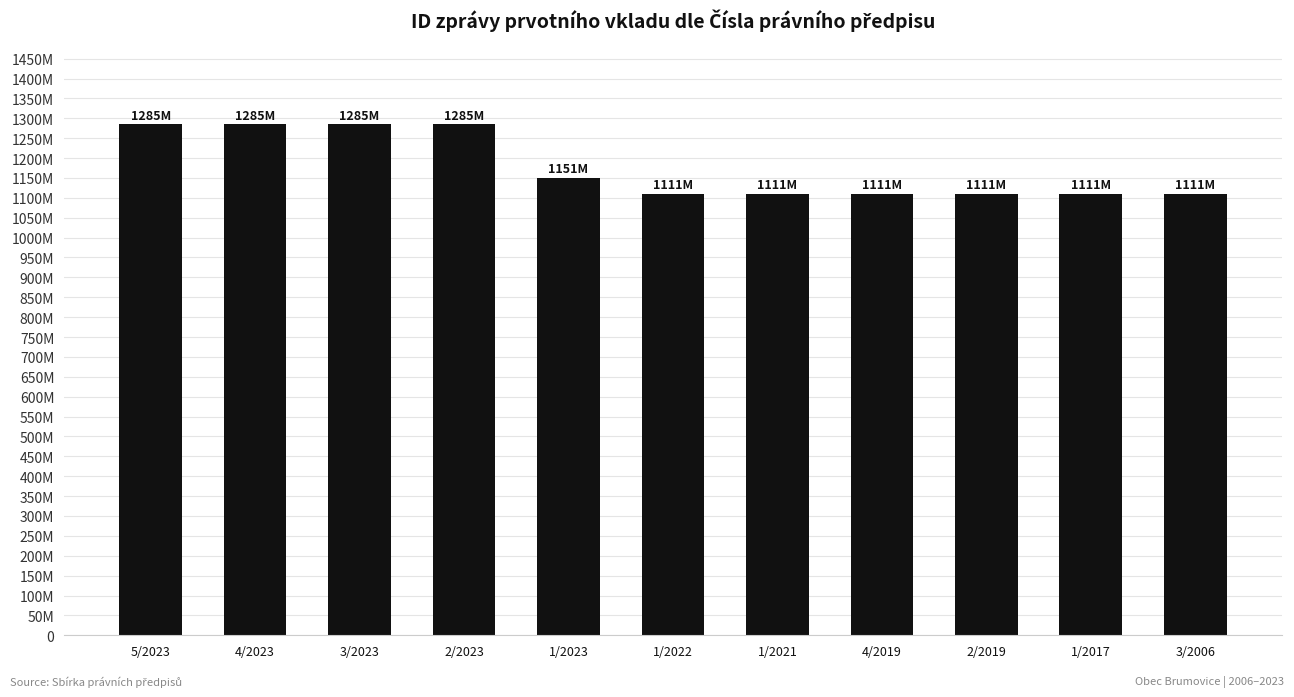

What position from the right is 3/2006?

1